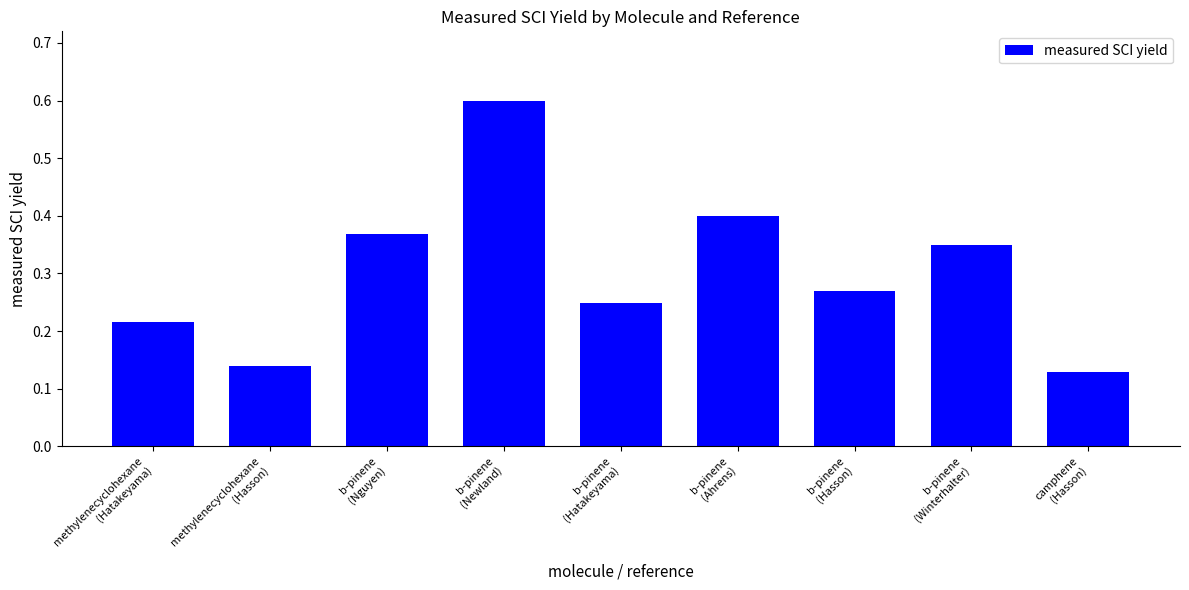

Count the values in the range 0 to 1.

9